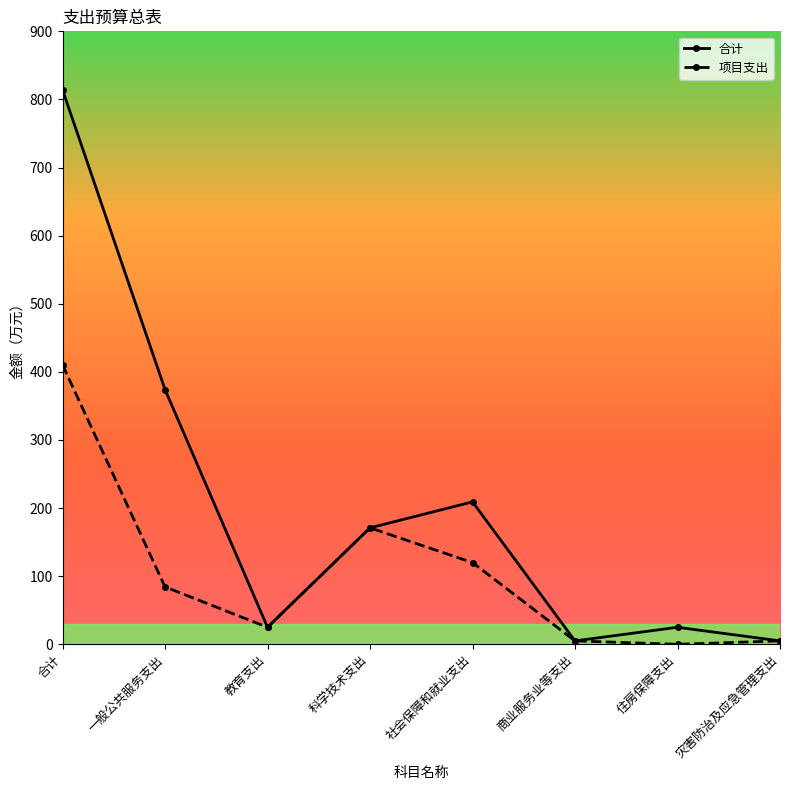

True or false: 项目支出 has more than 0 interior local peaks.

True